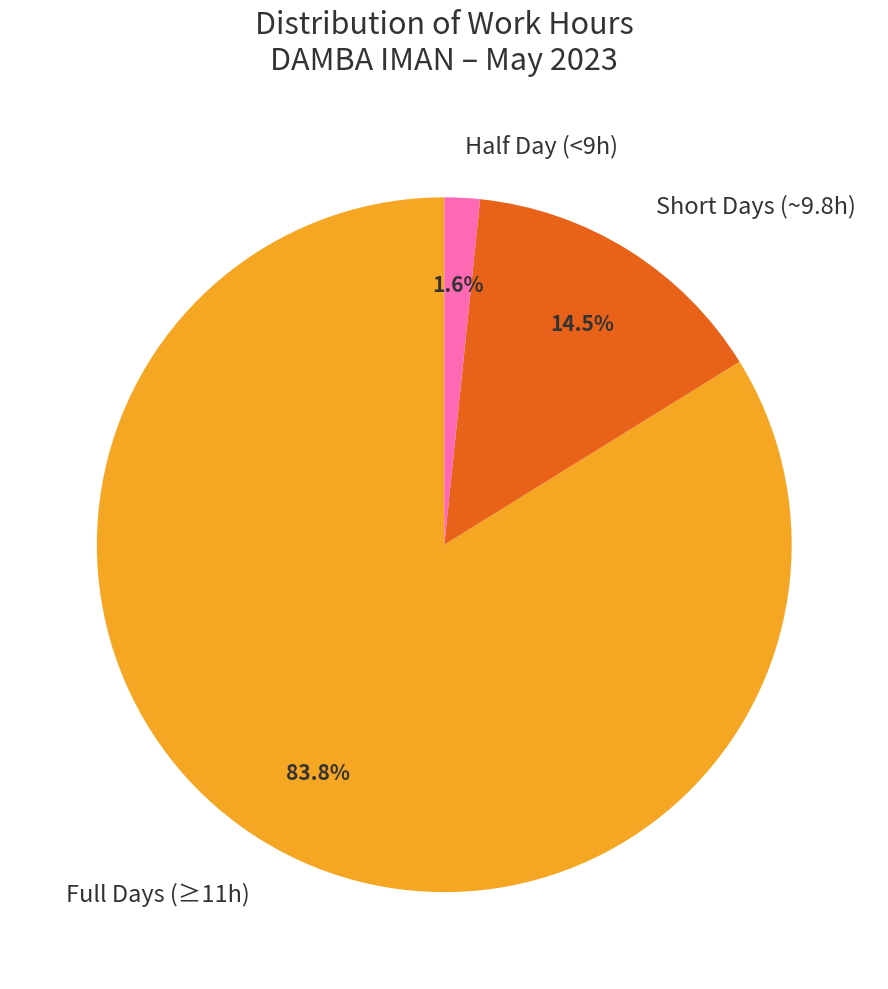

To the nearest percent, what is the average slice percentage?

33%